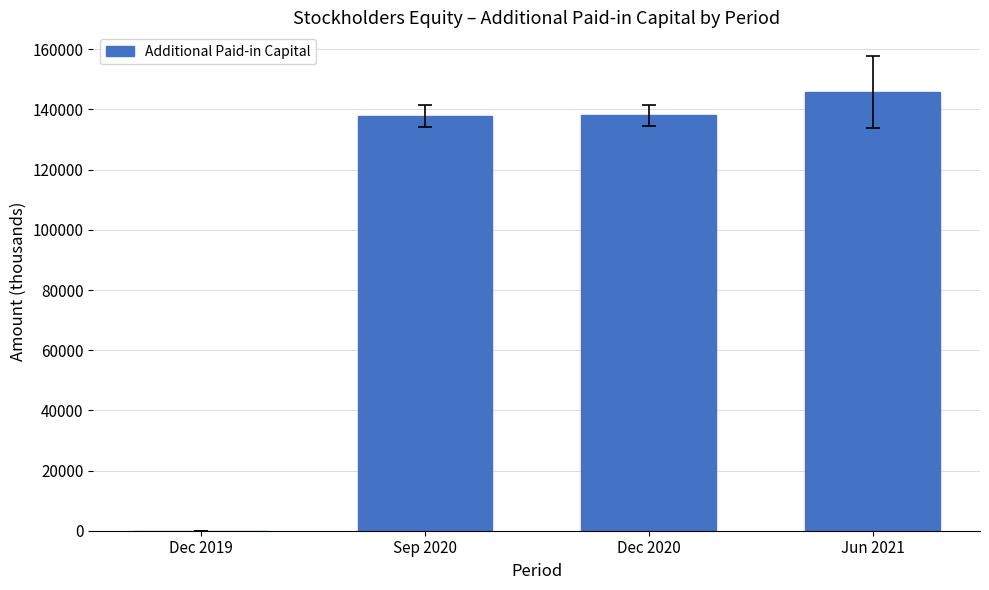

Is it true that the value at Dec 2020 is 138043?

True